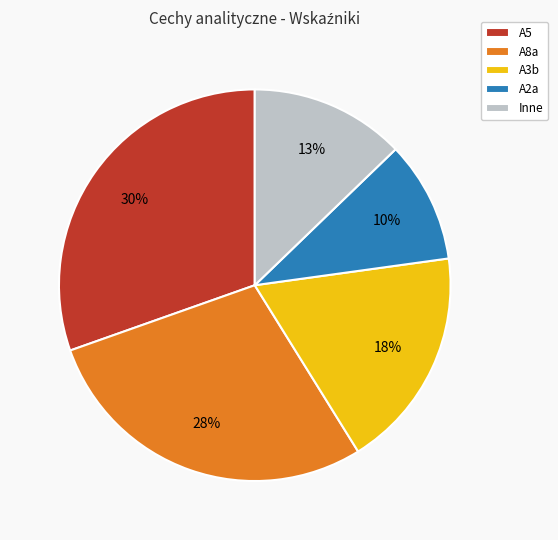

To the nearest percent, what is the difference between the A8a and A3b slice percentages?

10%